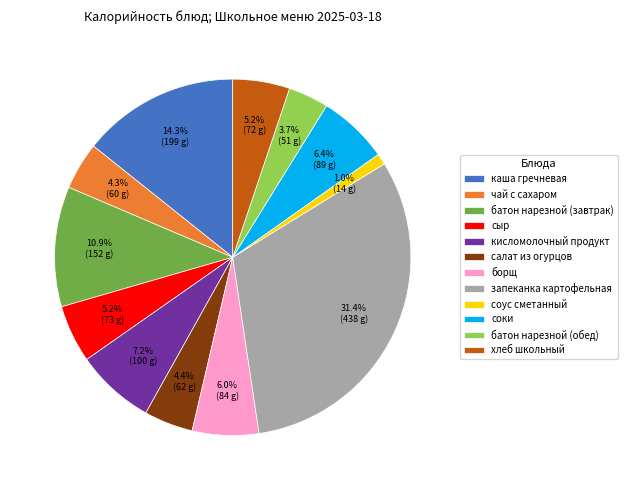

What percentage is the соки slice, to the nearest percent?

6%